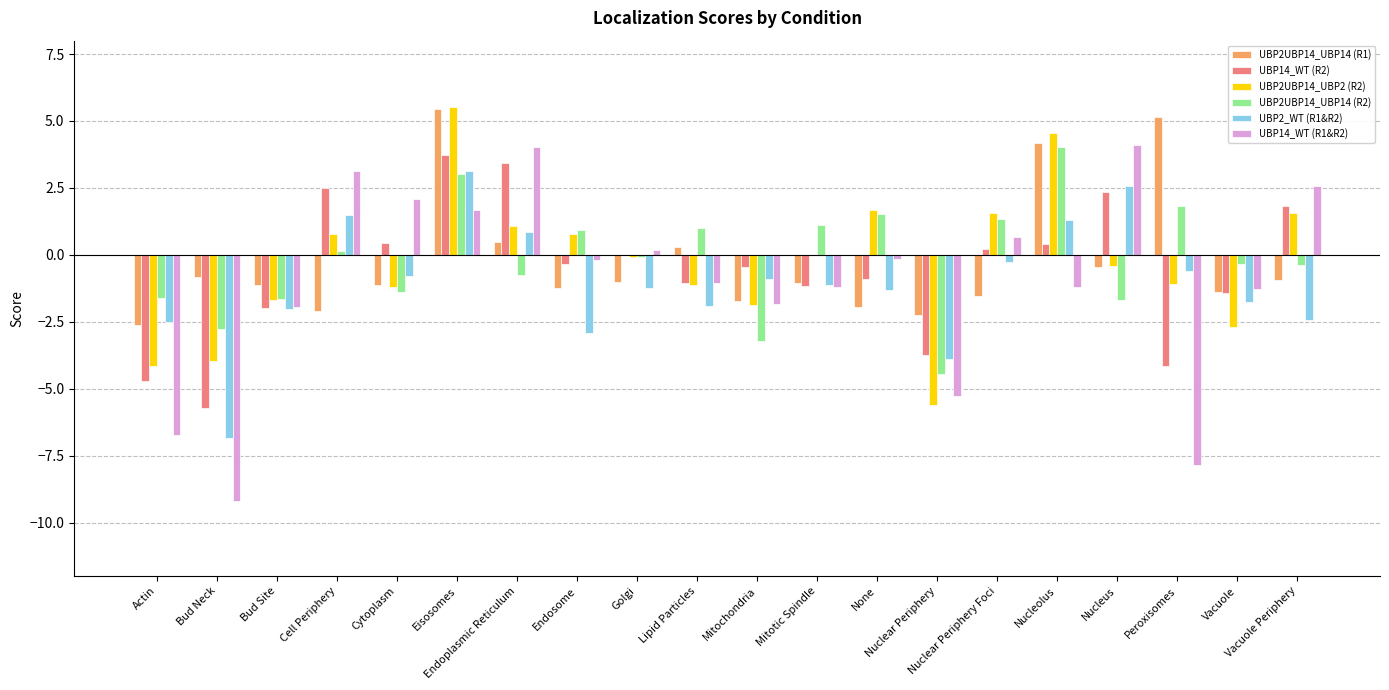

What are all the series names shown in the legend?

UBP2UBP14_UBP14 (R1), UBP14_WT (R2), UBP2UBP14_UBP2 (R2), UBP2UBP14_UBP14 (R2), UBP2_WT (R1&R2), UBP14_WT (R1&R2)